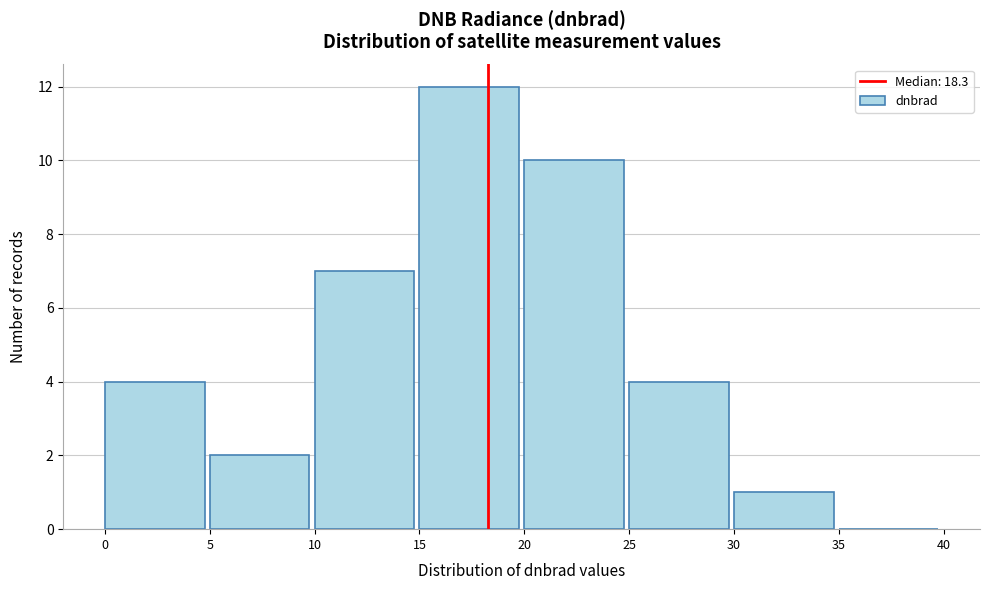

Over which range of the x-axis is the bar tallest?

15 to 20